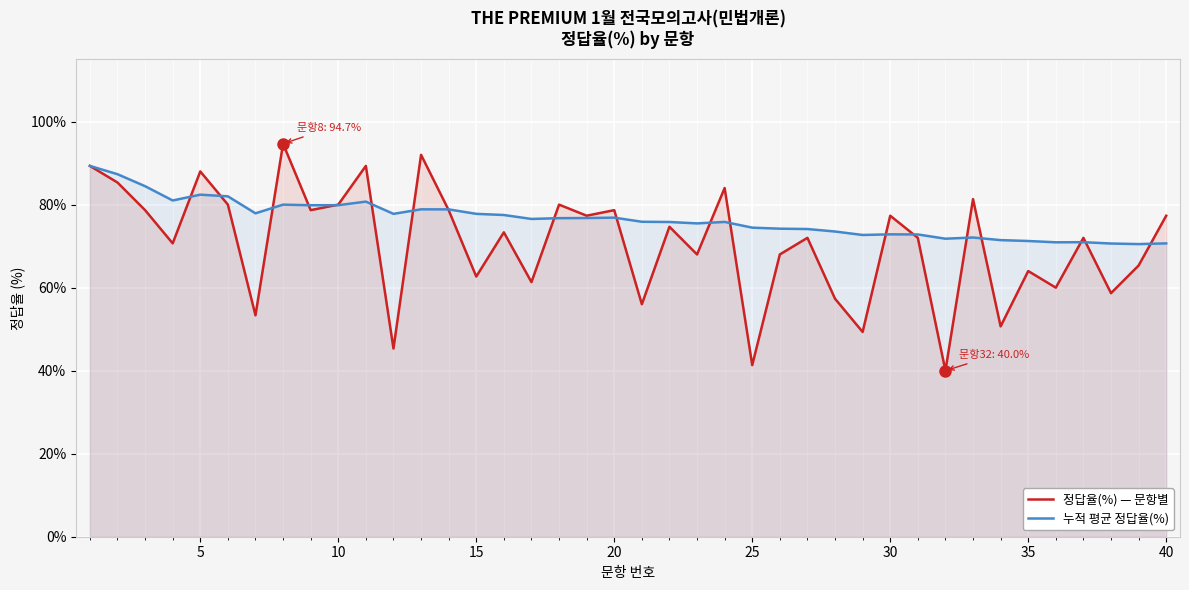

The value of 정답율(%) — 문항별 at 10 is 35.7. True or false?

False